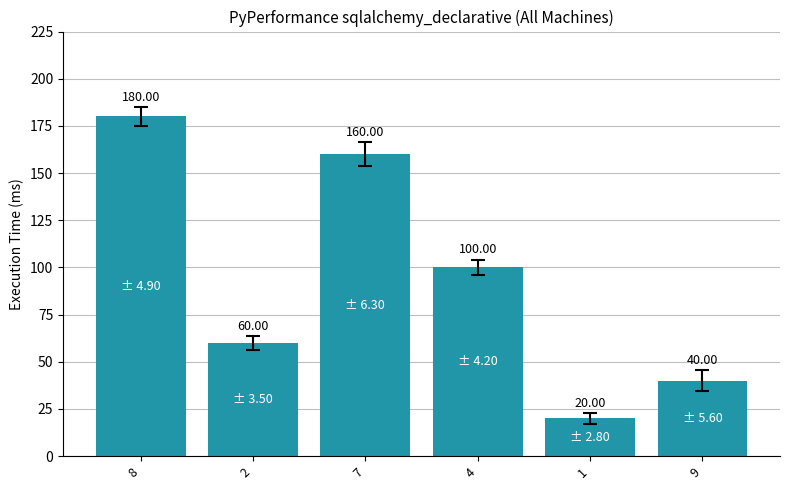

What position from the left is 8?

1